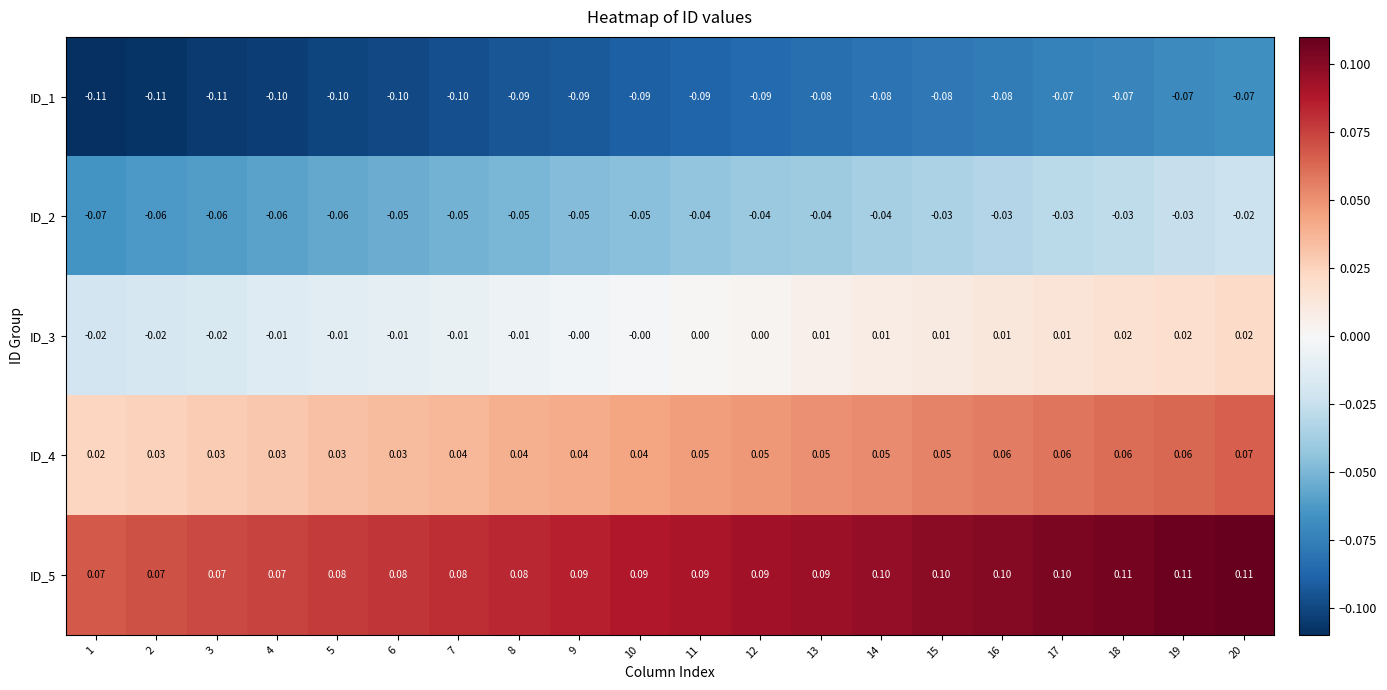

At 5, list the series in order from smallest to largest.

ID_1, ID_2, ID_3, ID_4, ID_5